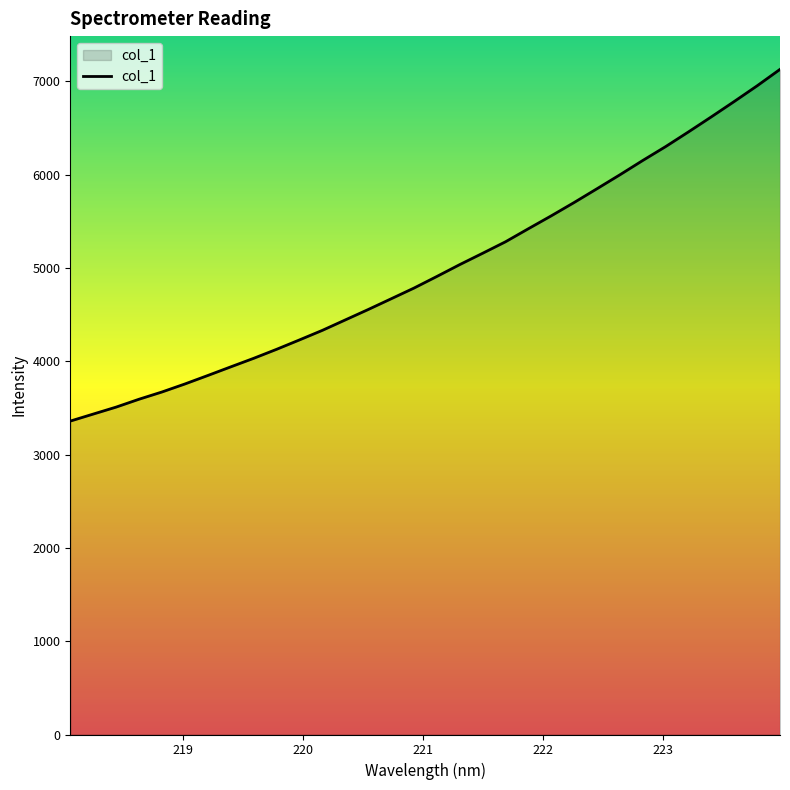

What is the difference between the maximum and minimum values?

3768.8